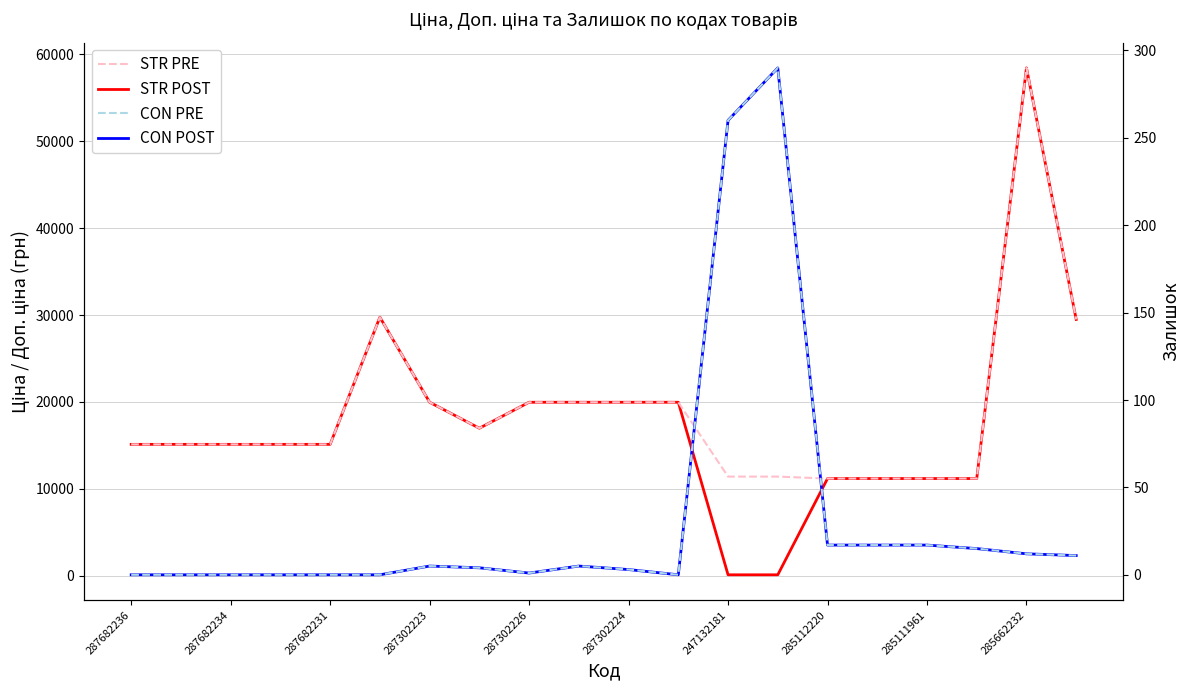

How many interior local valleys does the Залишок (дод.) series have?

2